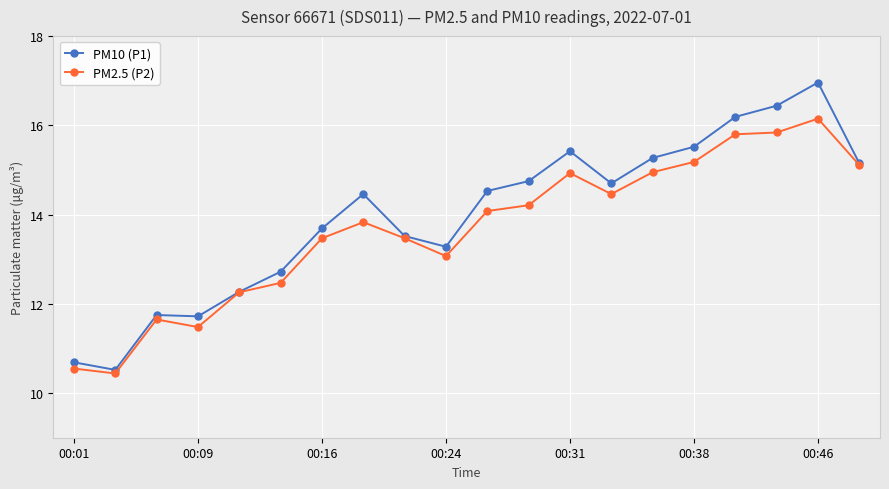

Rank the series by their maximum value, from highest to lowest.

PM10 (P1), PM2.5 (P2)